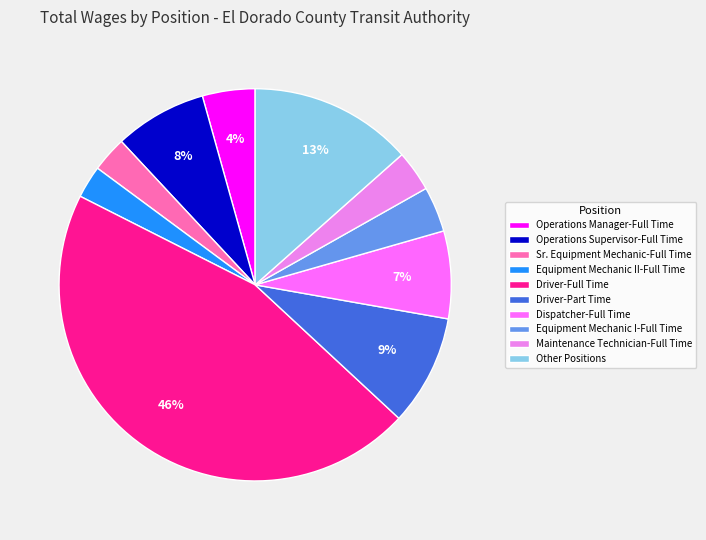

How many segments does this pie chart have?

10